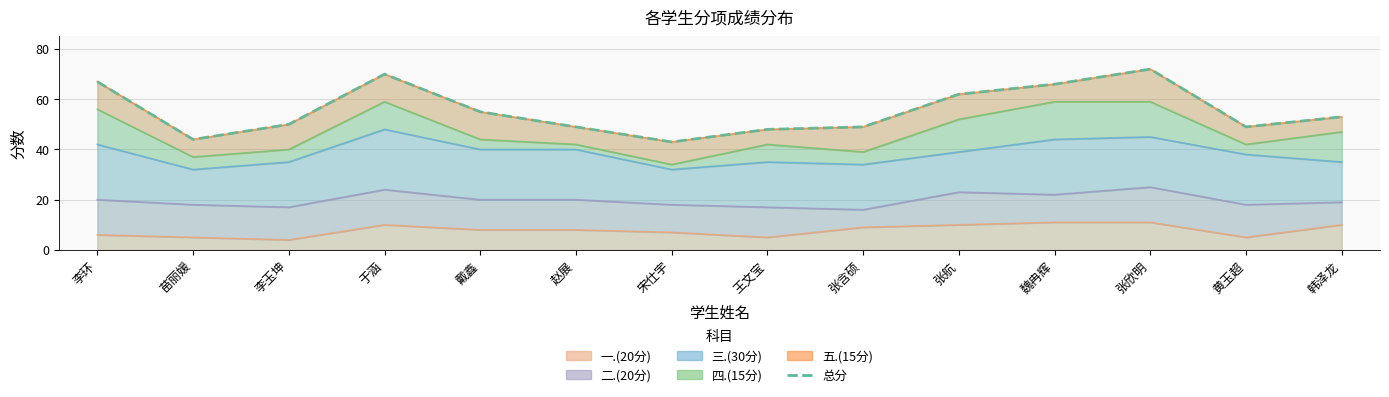

How many data points are above 53?

6